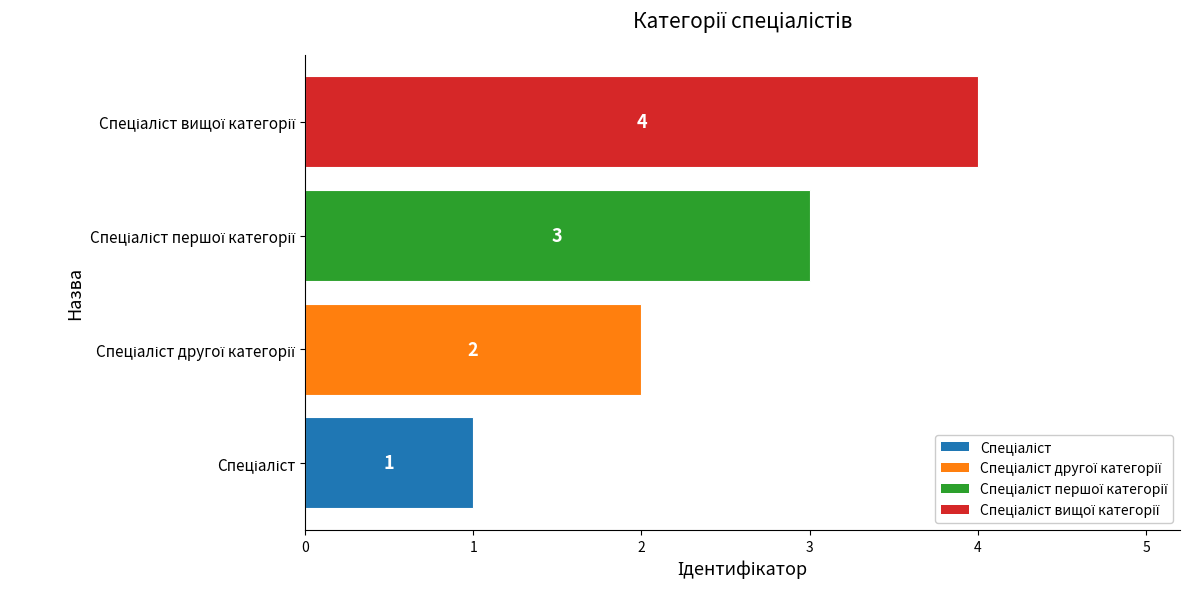

What is the maximum value shown in the chart?

4